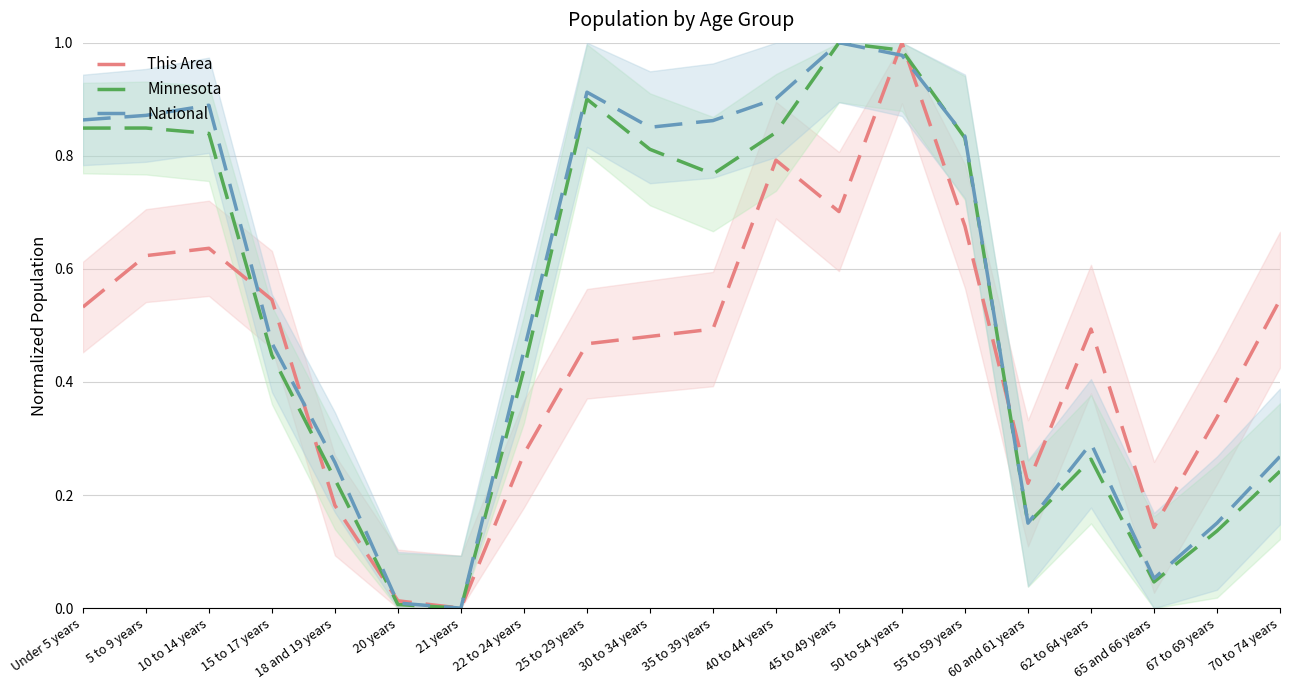

At which category is the sum across all series the highest?

50 to 54 years